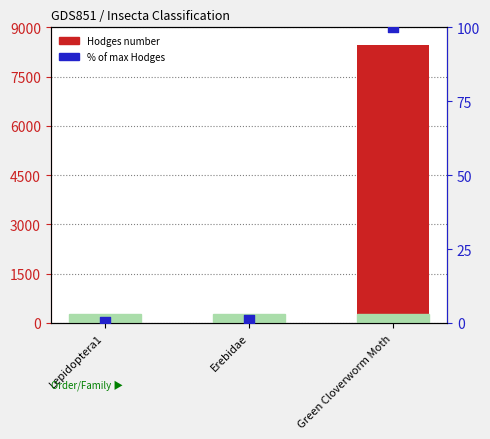

Which series reaches the maximum Y coordinate?

Hodges number